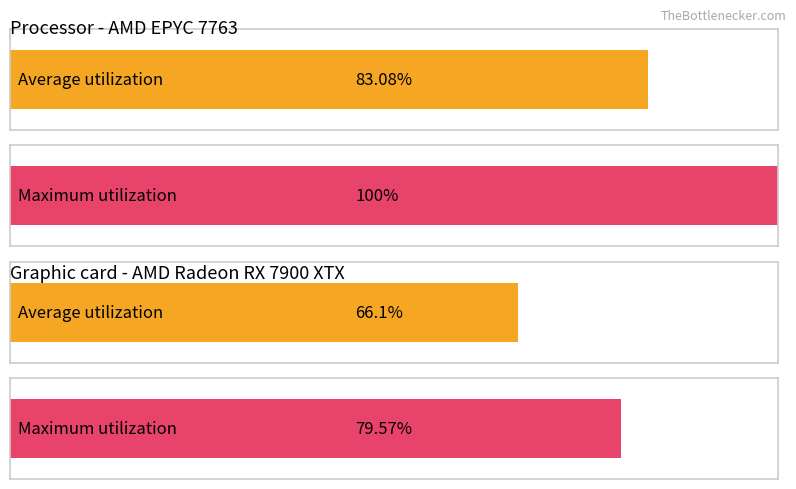

Is the value of Maximum utilization at 16 greater than the value of Average utilization at 22?

No